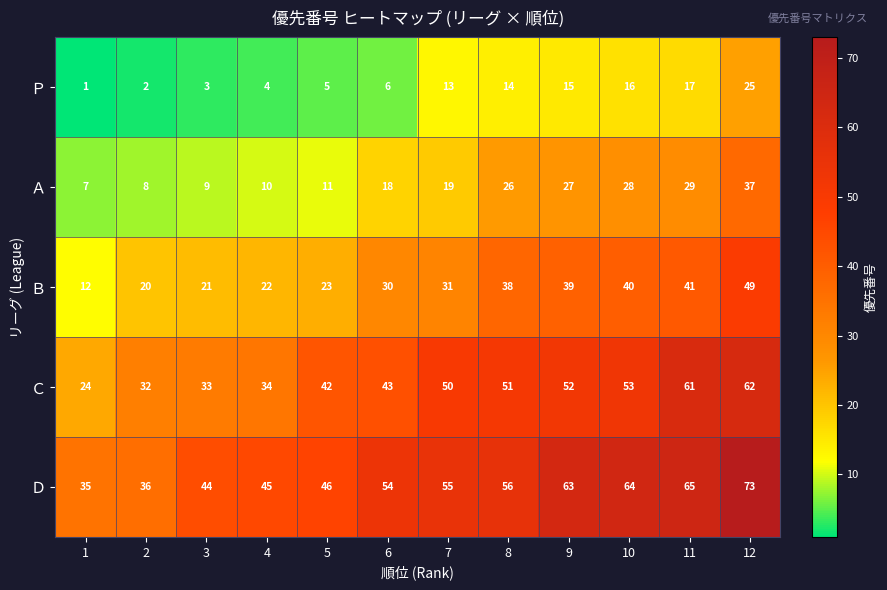

At which label is Ｐ closest to 13?

7